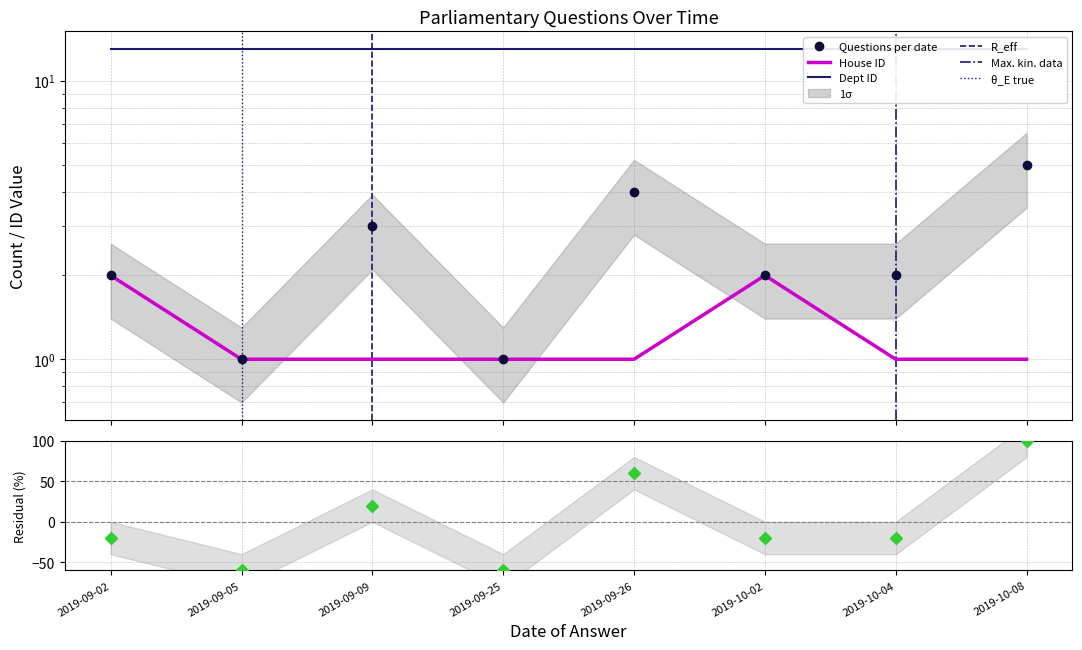

What is the approximate value of questions per date at 2019-10-08?

5